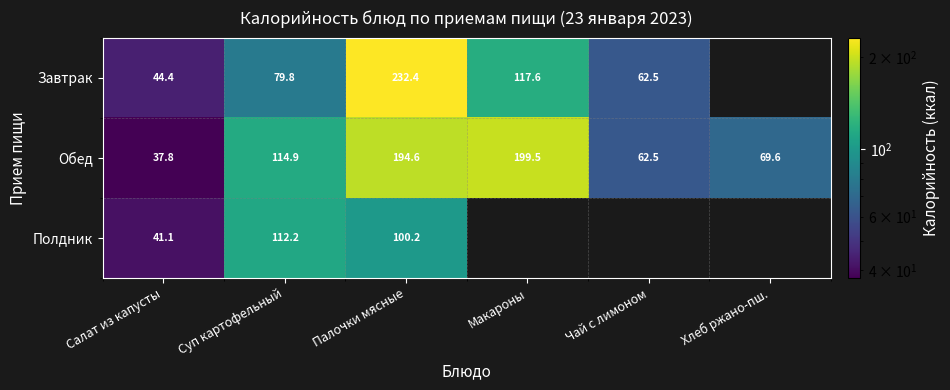

List the labels in order of Обед value, smallest first.

Салат из капусты, Чай с лимоном, Хлеб ржано-пш., Суп картофельный, Палочки мясные, Макароны